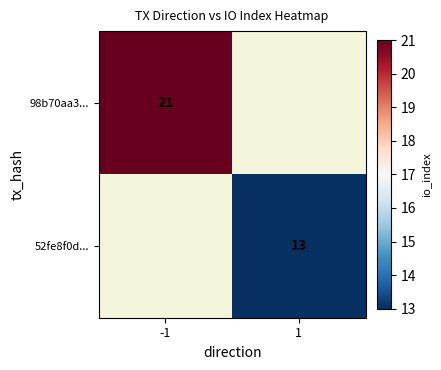

Is the value of 52fe8f0d... at 1 greater than the value of 98b70aa3... at -1?

No